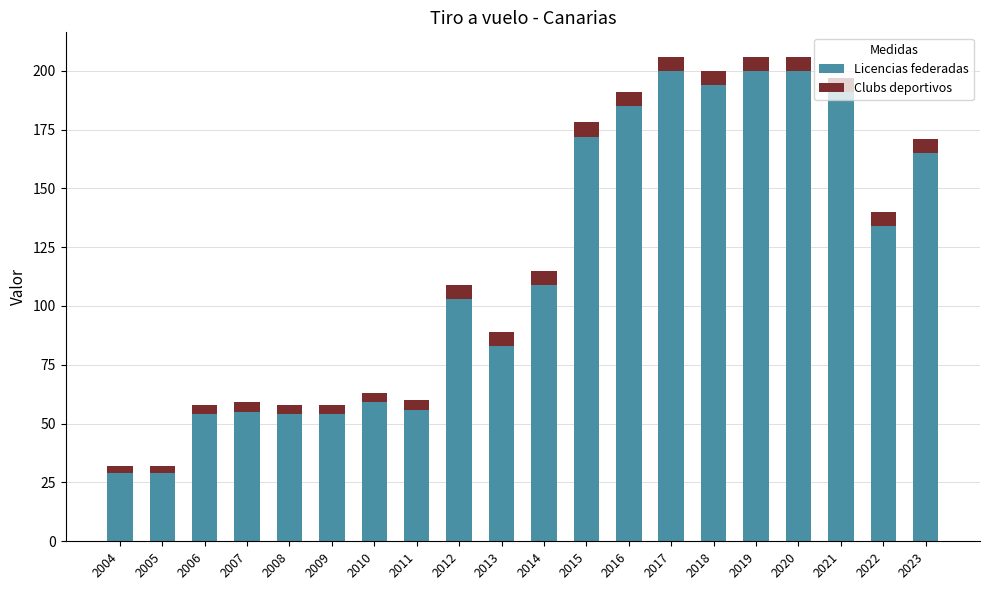

What is the average value of the Licencias federadas series?

116